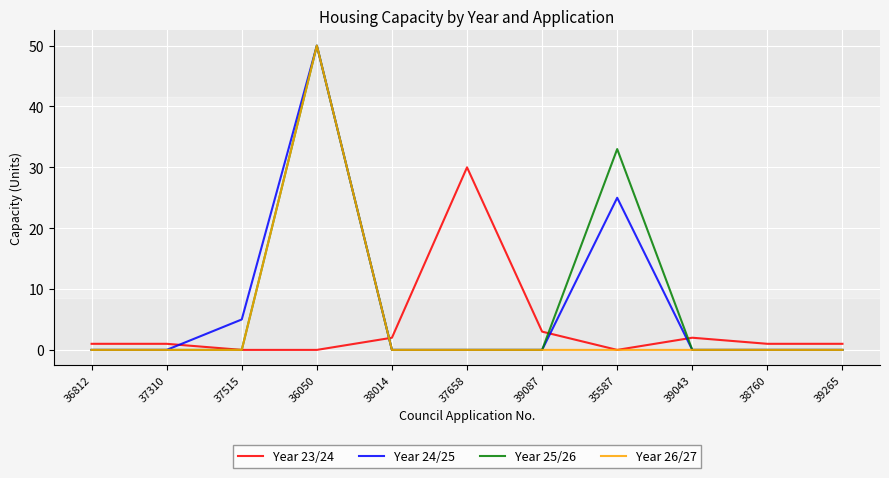

What is the average value of the Year 24/25 series?

7